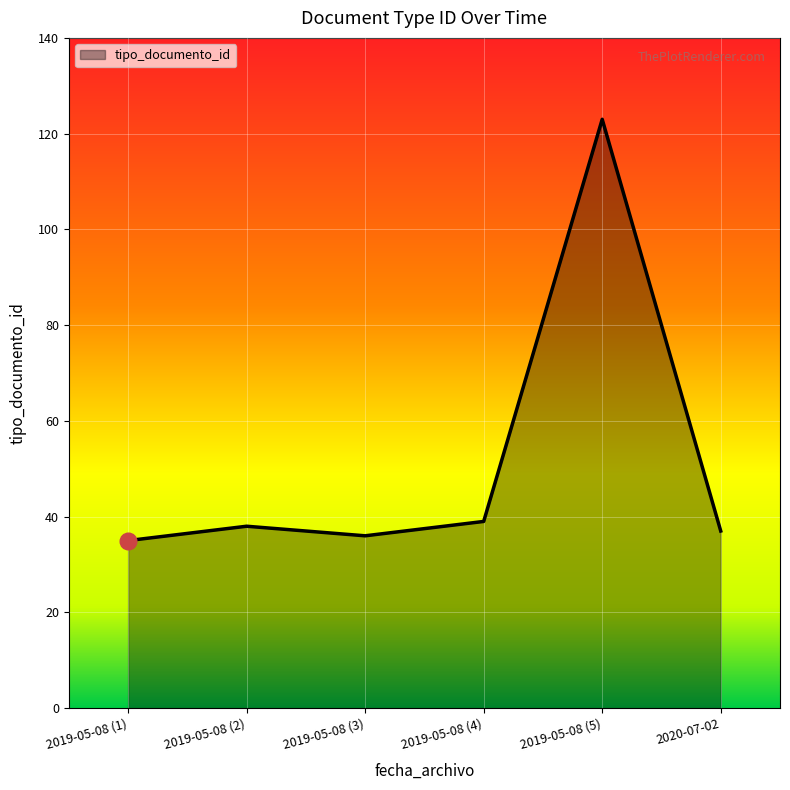

At which category does the chart reach its peak across all series?

2019-05-08 (5)